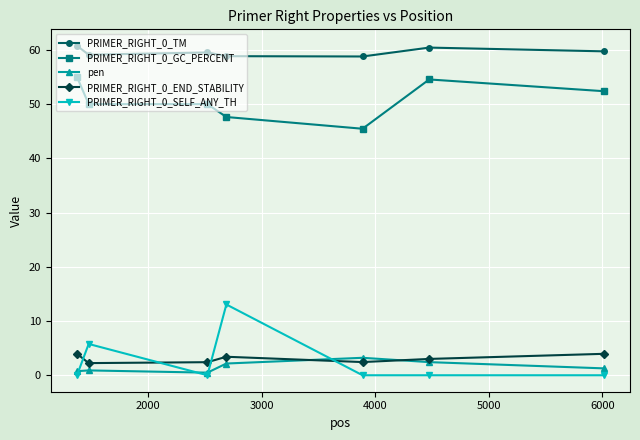

Which series has the largest range (max minus min)?

PRIMER_RIGHT_0_SELF_ANY_TH